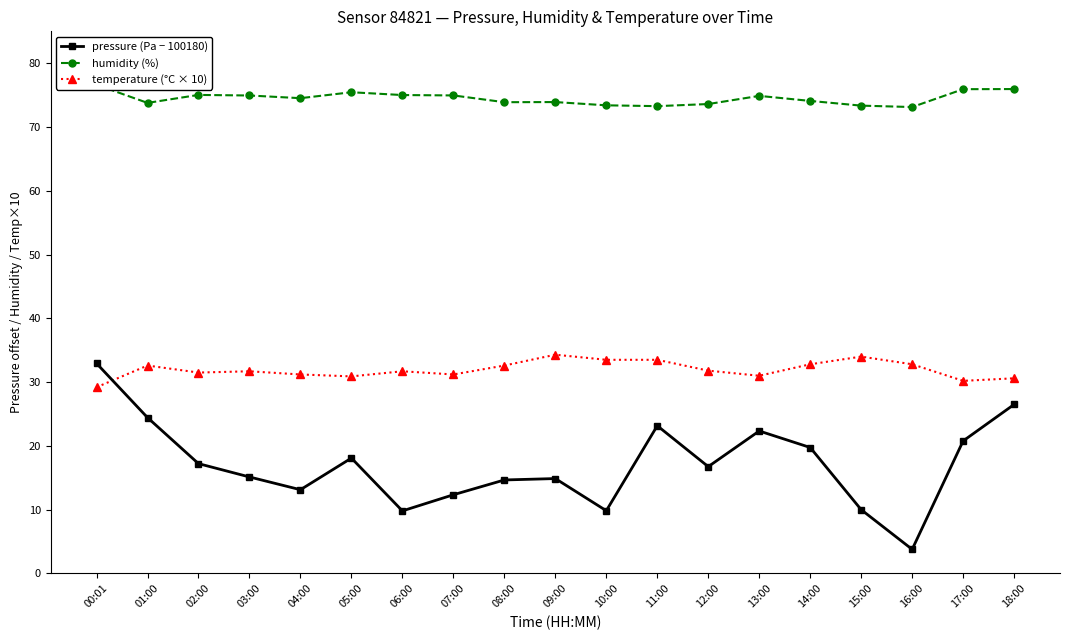

What are all the series names shown in the legend?

pressure (Pa − 100180), humidity (%), temperature (°C × 10)